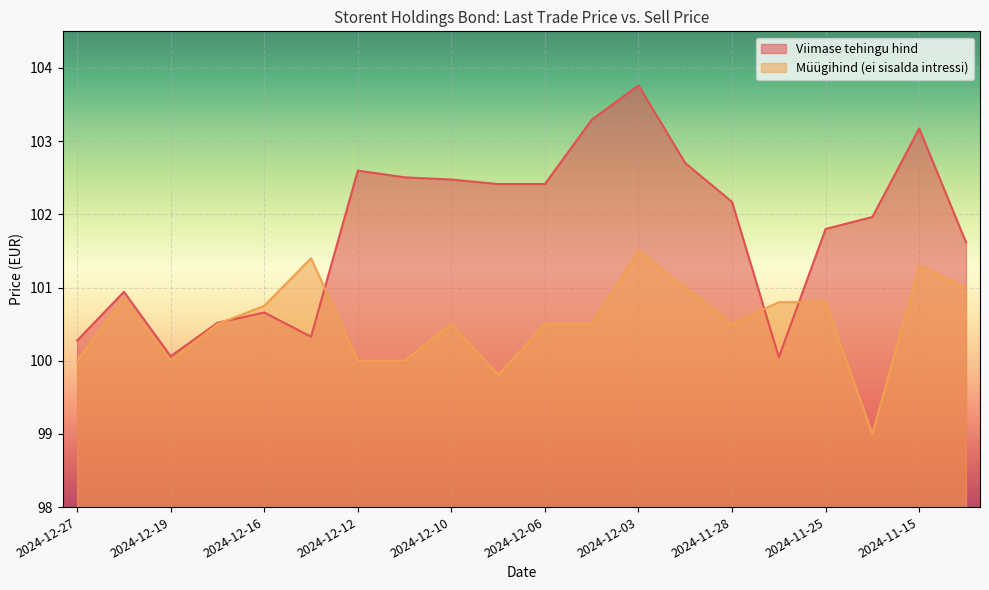

Which has a higher value, 2024-11-26 or 2024-12-18?

2024-12-18